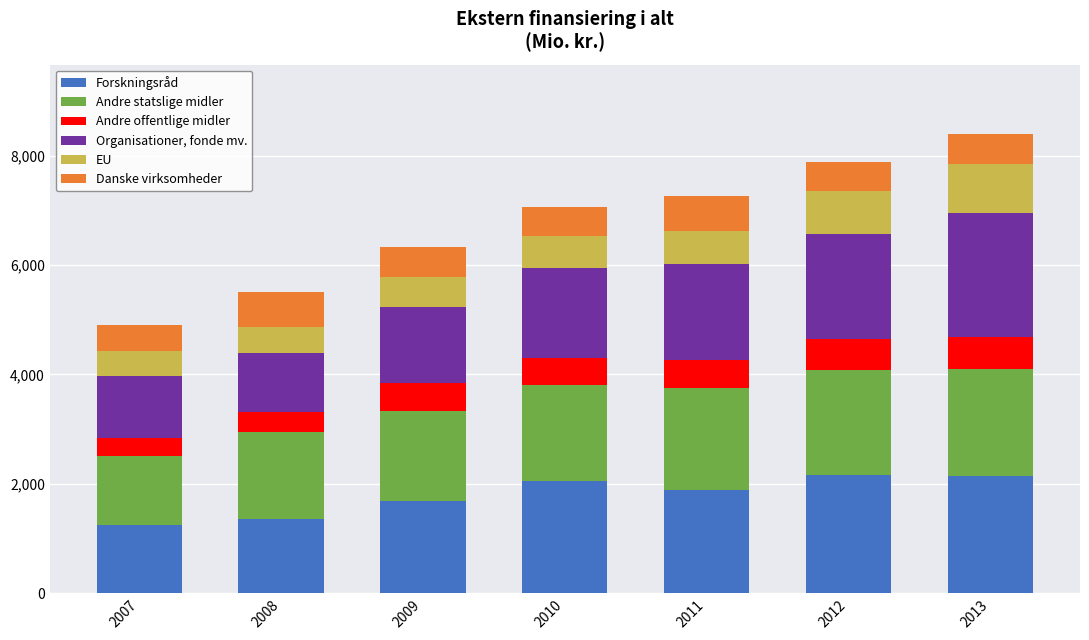

True or false: Forskningsråd has a value of 2170 at 2012.

True